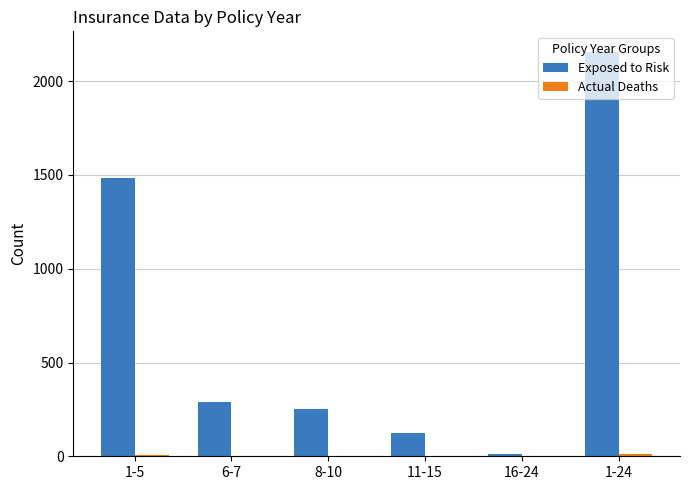

Where is Exposed to Risk nearest to the value 1084?

1-5